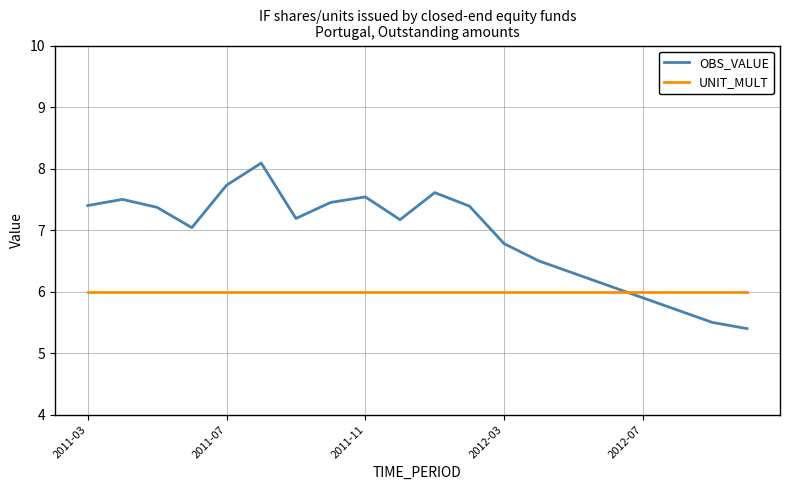

List the series in order of their overall mean, lowest first.

UNIT_MULT, OBS_VALUE